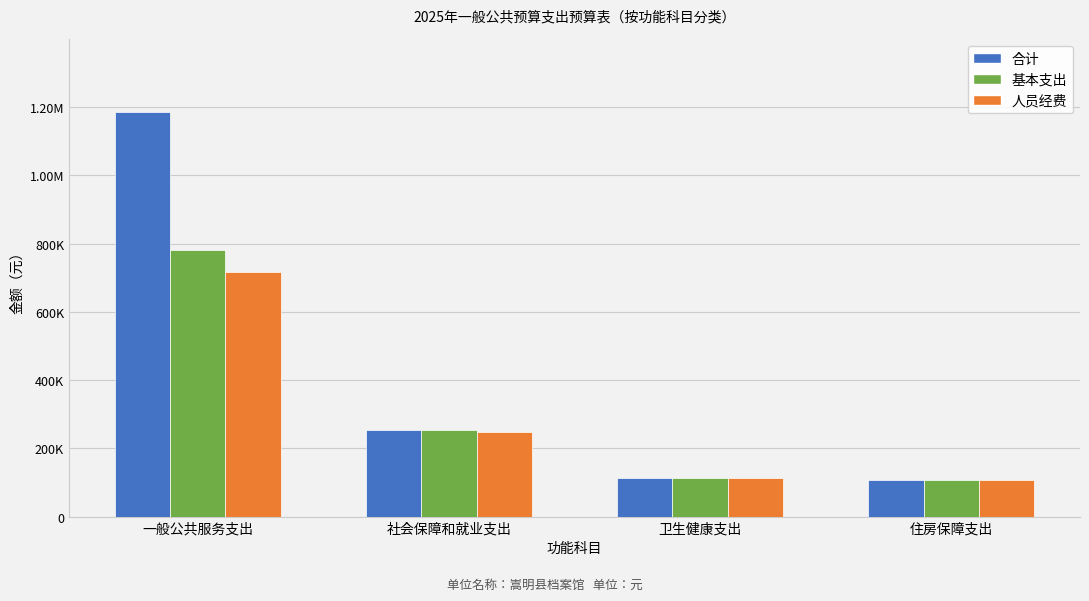

What is the difference between the maximum and second lowest values in the 基本支出 series?

667282.8